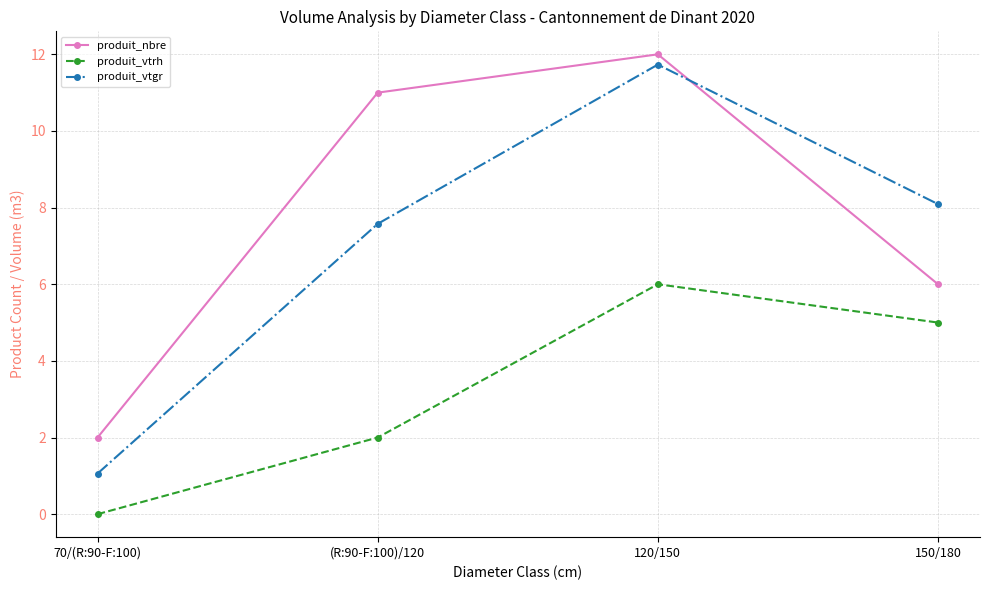

At which category does produit_nbre reach its first local peak?

120/150